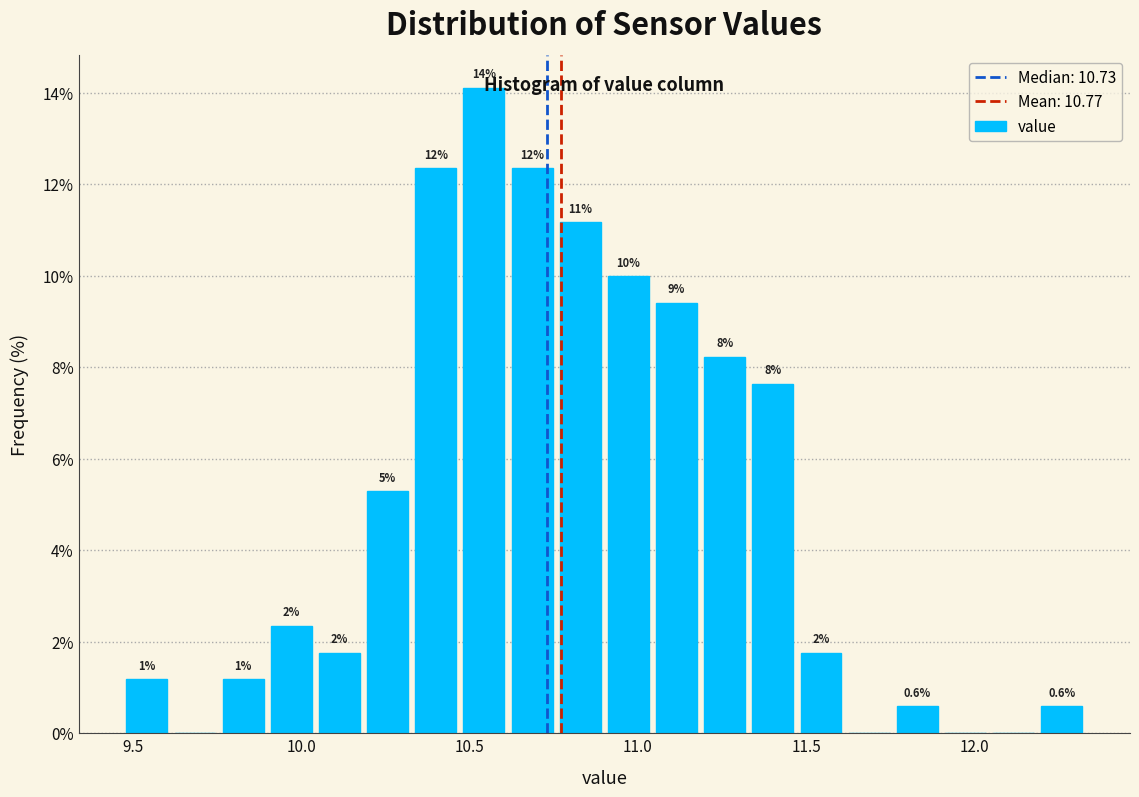

Read against the x-axis, roughly where is the centre of the tallest bar?

10.55